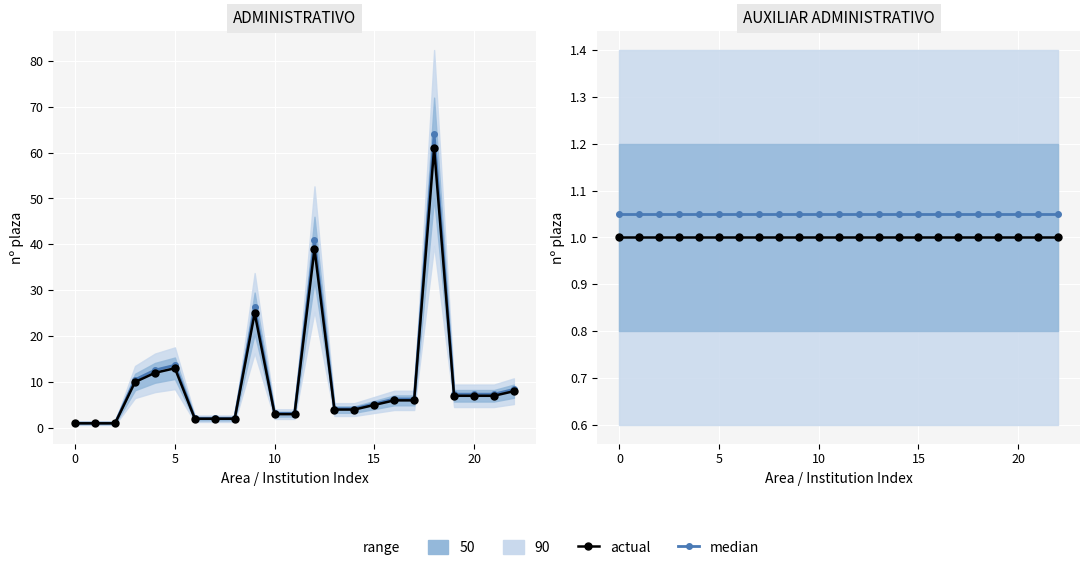

What is the total value across all series at 7?

2.0